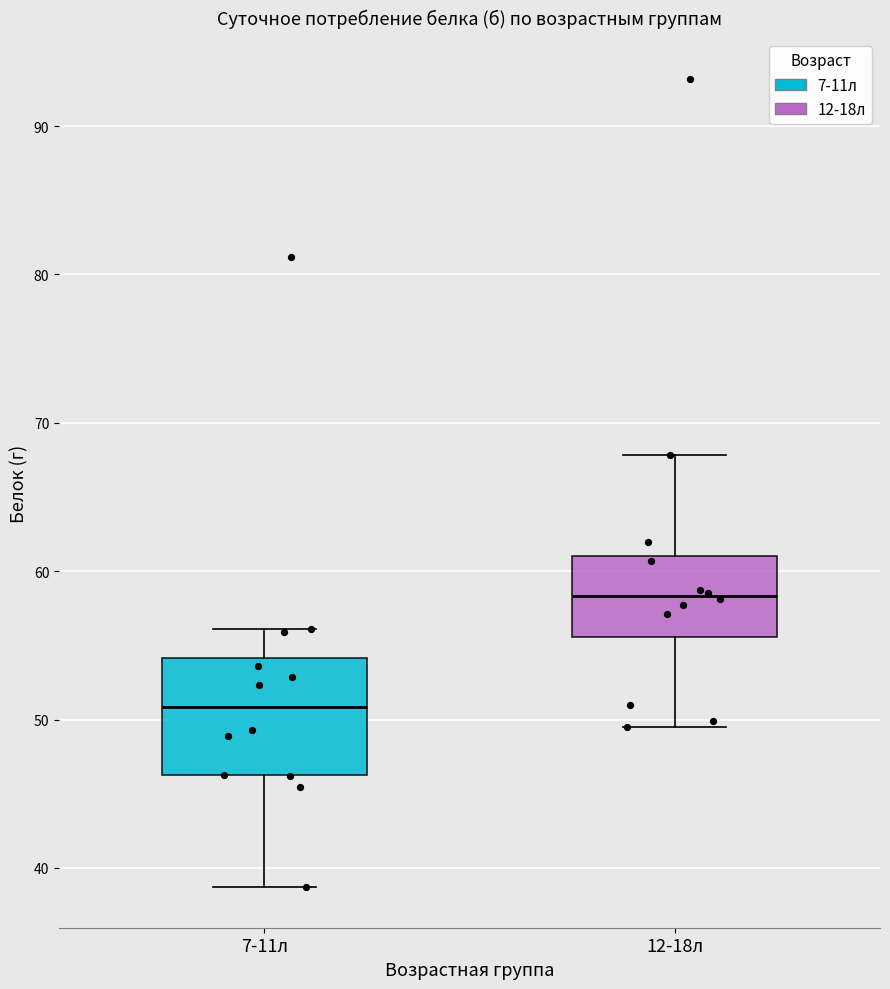

Reading left to right, read every box against the y-axis: the position of its median line, the range the box covers, and the ends of its whiskers. The values are not printed on the chart, so give them approximately, as read against the axis.

7-11л: median 51, box 46 to 54, whiskers 39 to 56
12-18л: median 58, box 56 to 61, whiskers 50 to 68